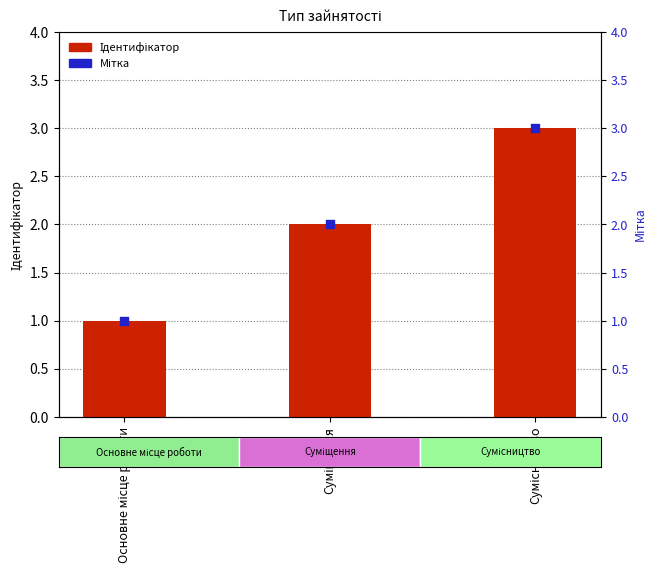

What are all the series names shown in the legend?

Ідентифікатор, Мітка